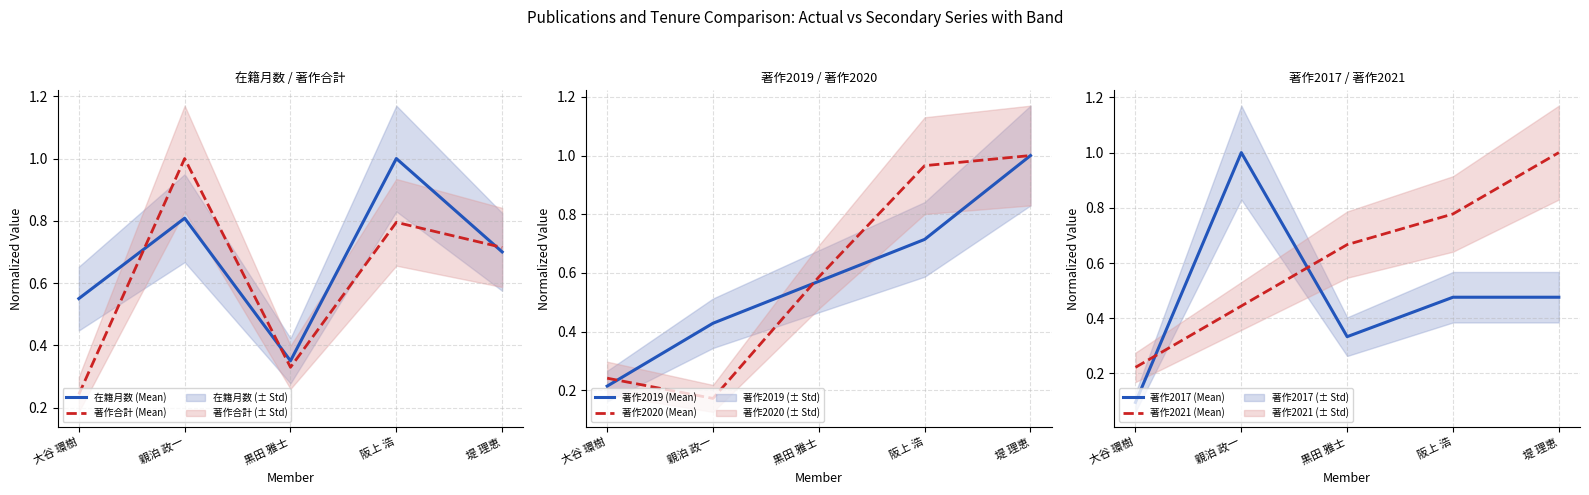

Is the value of 著作2017 (Mean) at 大谷 環樹 greater than the value of 著作2020 (Mean) at 阪上 浩?

No